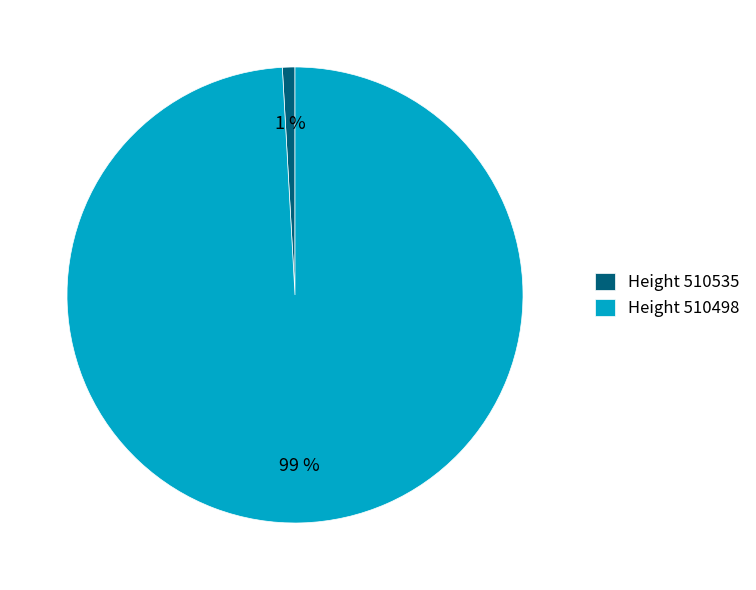

Is there any slice that represents more than half of the pie?

Yes